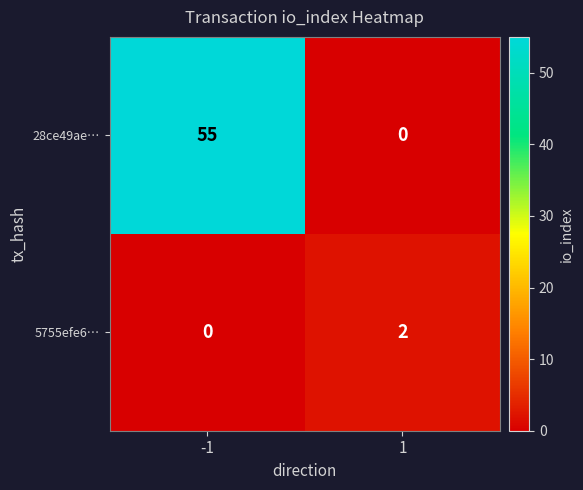

Reading left to right, list all the values displayed in this chart.

28ce49ae…: -1=55	1=0
5755efe6…: -1=0	1=2